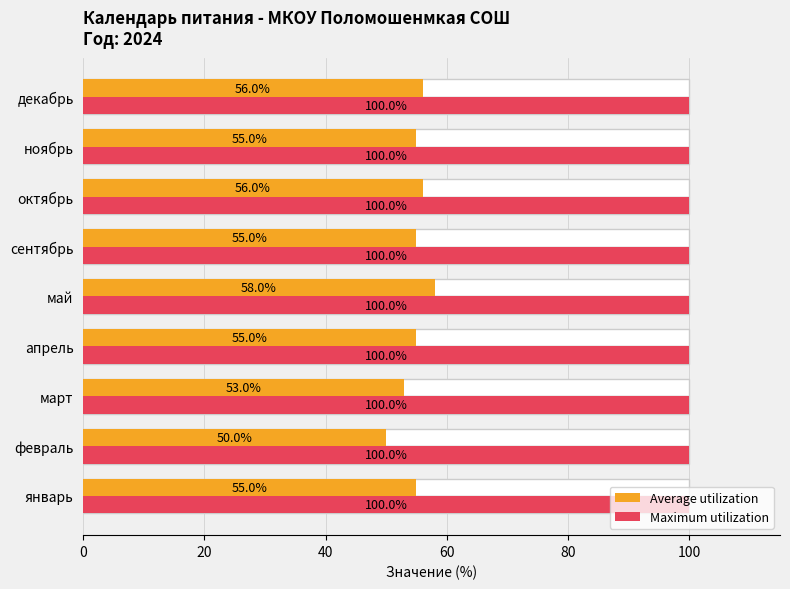

The Average utilization series shows 55.0 at январь. True or false?

True